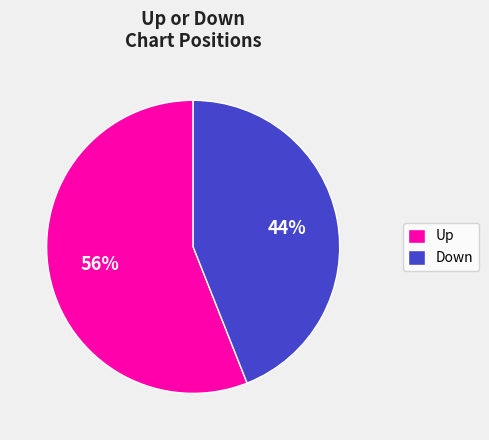

What percentage is the Down slice, to the nearest percent?

44%